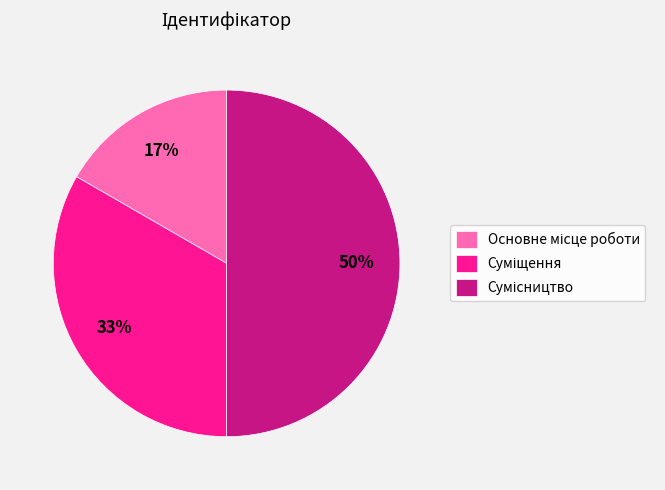

To the nearest percent, what is the average slice percentage?

33%